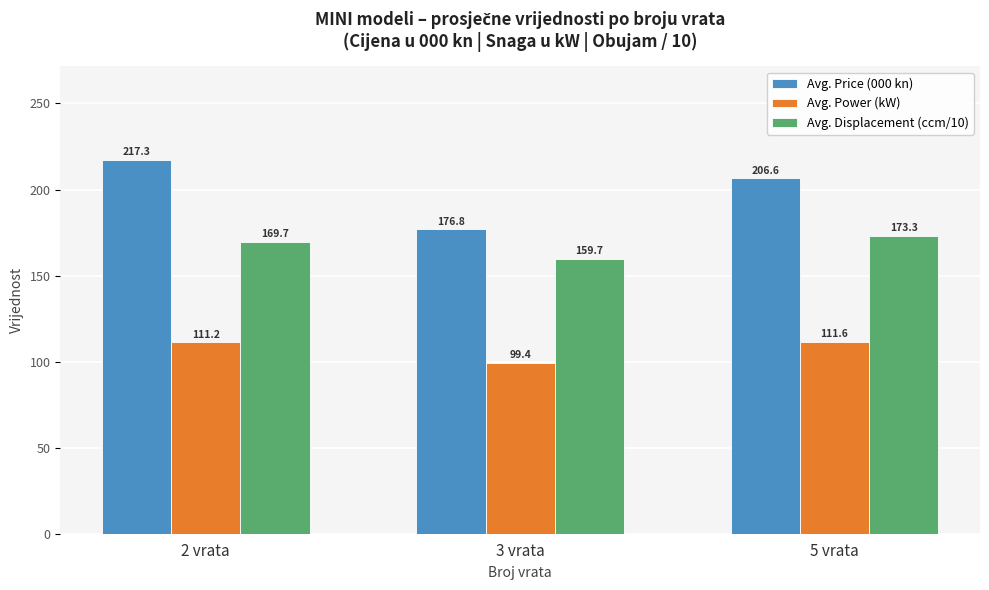

Count the number of categories in the chart.

3